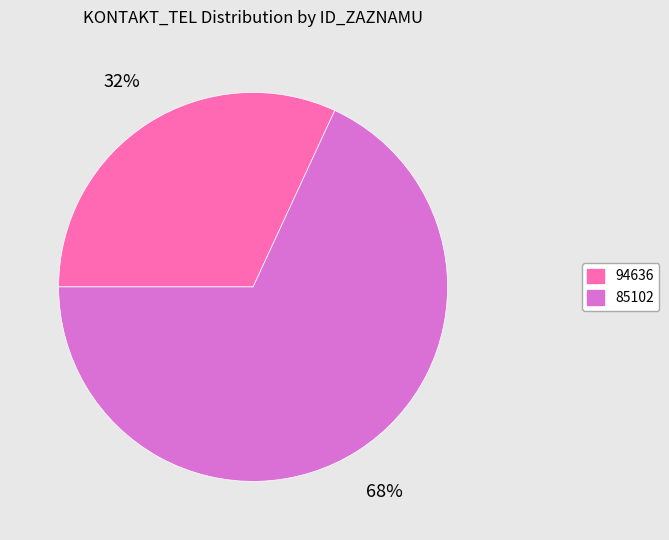

Rank the categories by value from highest to lowest.

85102, 94636